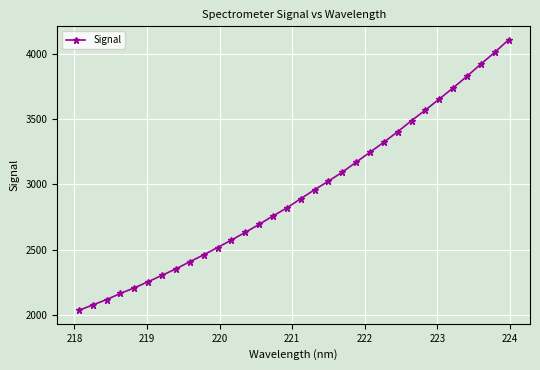

What is the smallest value displayed?

2036.7